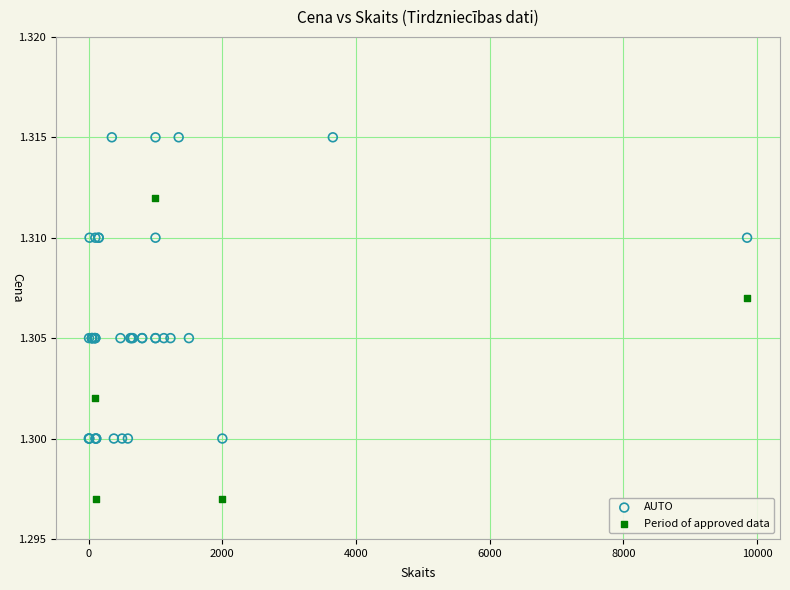

Which series reaches the maximum Y coordinate?

AUTO